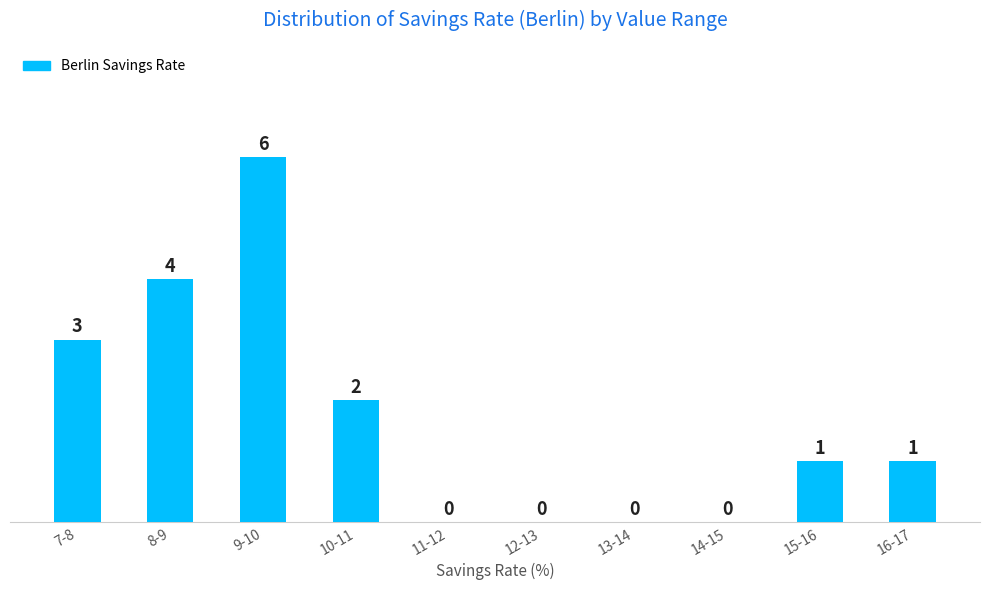

Reading left to right, extract all data points from this chart.

7-8=3	8-9=4	9-10=6	10-11=2	11-12=0	12-13=0	13-14=0	14-15=0	15-16=1	16-17=1